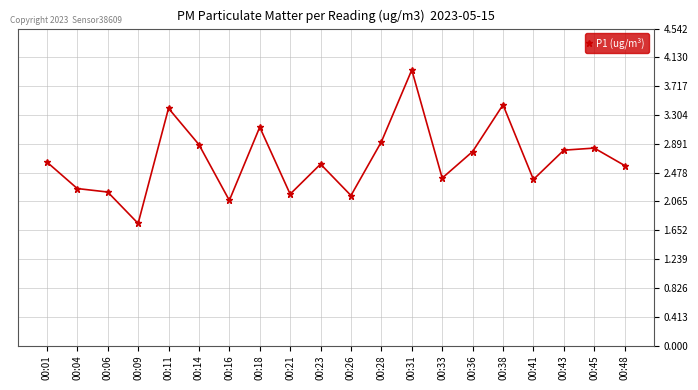

Approximately how many times larger is the value at 00:01 compared to 00:06?

1.2